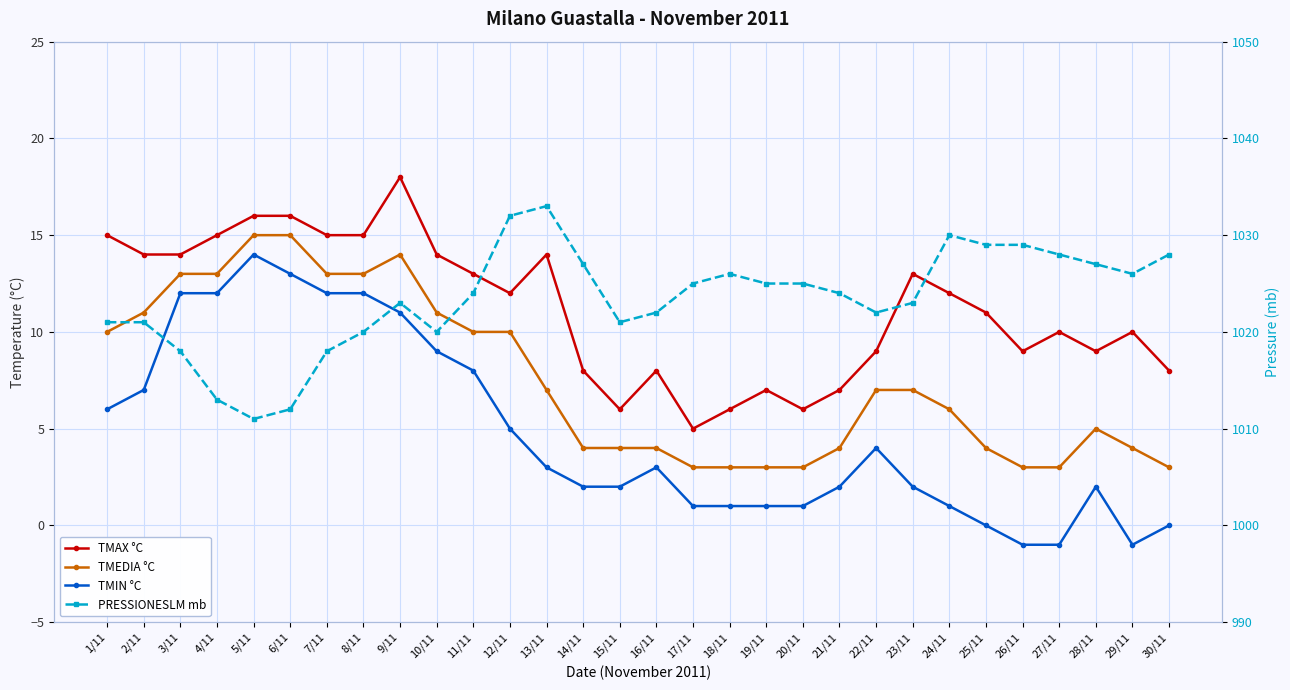

How many distinct data groups are displayed?

4